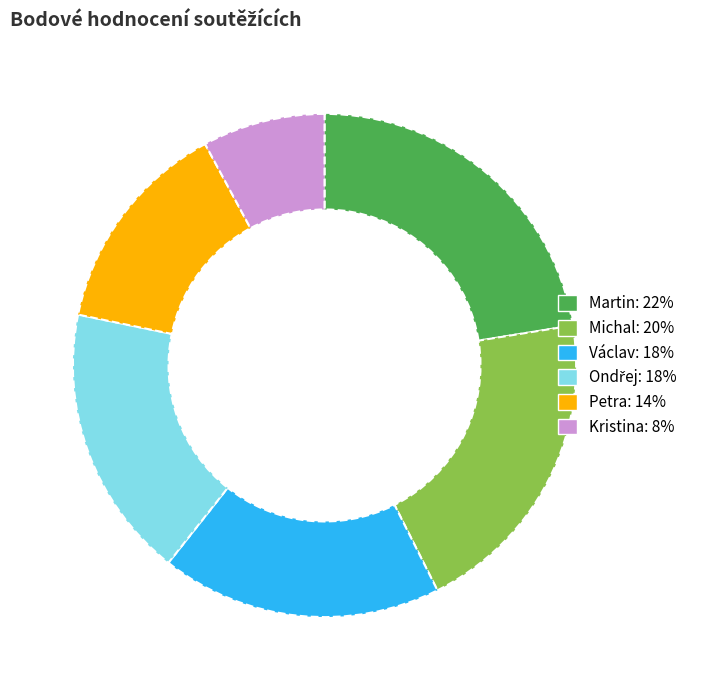

Is Martin the majority of the pie?

No